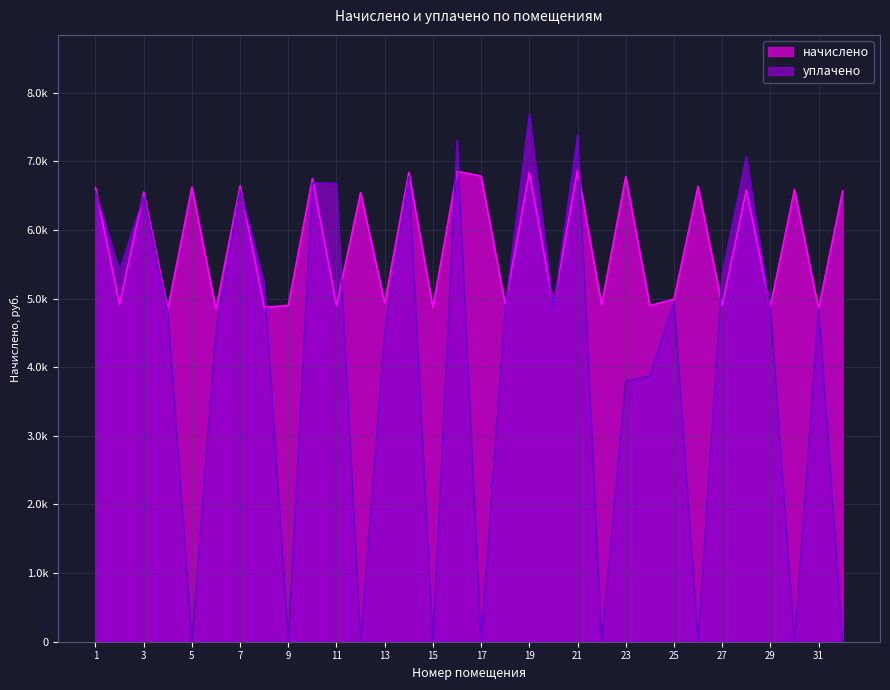

List the labels in order of уплачено value, smallest first.

5, 9, 12, 15, 17, 22, 26, 30, 32, 23, 24, 13, 6, 4, 29, 31, 20, 18, 25, 8, 27, 2, 3, 1, 7, 11, 10, 14, 28, 16, 21, 19